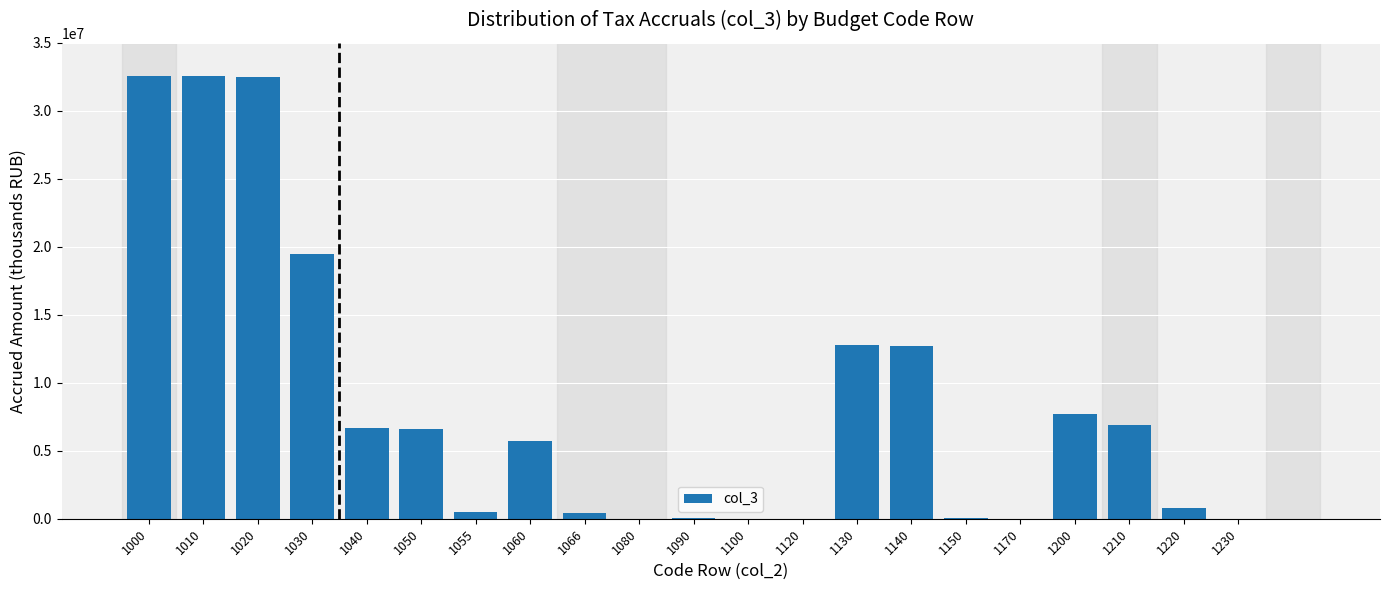

Is it true that the value at 1040 is 1974488?

False